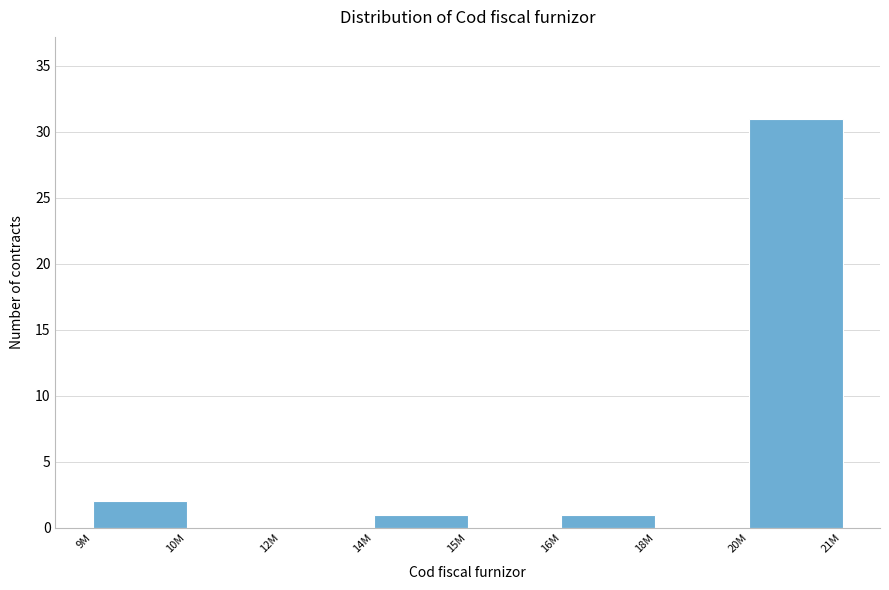

Reading right to left, extract all data points from this chart.

20M=31	18M=0	16M=1	15M=0	14M=1	12M=0	10M=0	9M=2